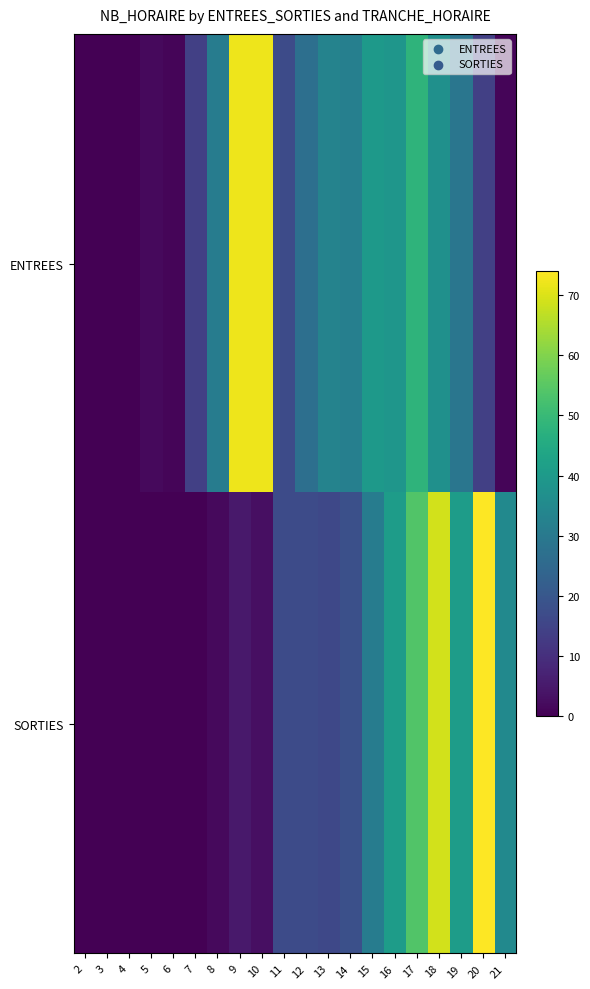

Reading right to left, transcribe all the data shown in this chart.

ENTREES: 21=1	20=14	19=29	18=37	17=48	16=39	15=40	14=32	13=33	12=27	11=17	10=72	9=72	8=31	7=14	6=1	5=2	4=0	3=0	2=0
SORTIES: 21=35	20=74	19=41	18=69	17=54	16=41	15=31	14=18	13=16	12=17	11=17	10=3	9=5	8=2	7=0	6=0	5=0	4=0	3=0	2=0